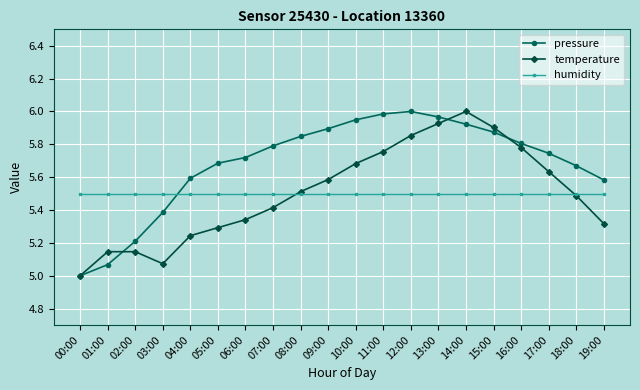

True or false: pressure and humidity intersect in this chart.

True